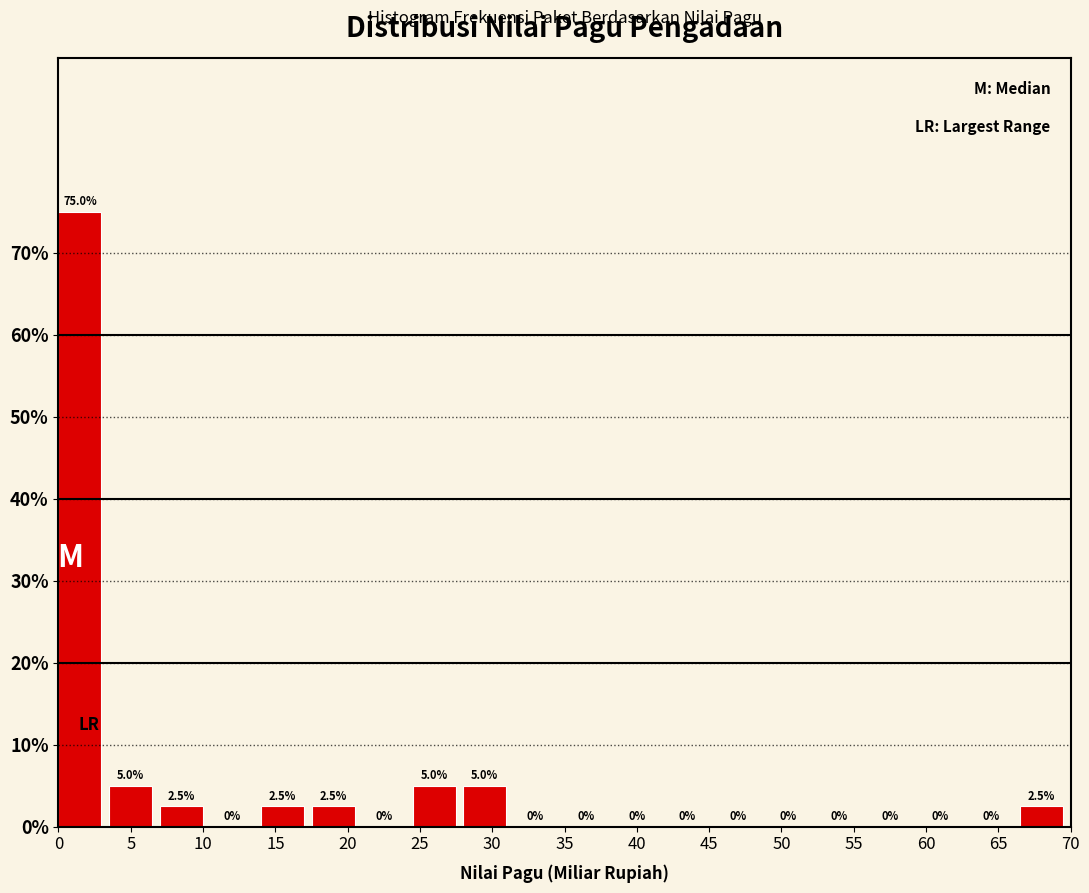

How tall is the bar that spans 28.0 to 31.5 on the x-axis?

5.0